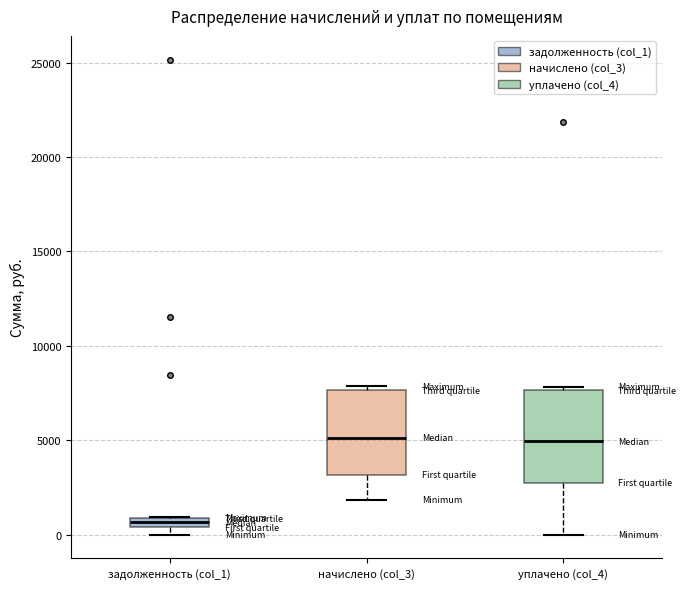

Where is the upper edge of the box for начислено (col_3) on the y-axis? The values are not printed on the chart, so give them approximately, as read against the axis.

7500